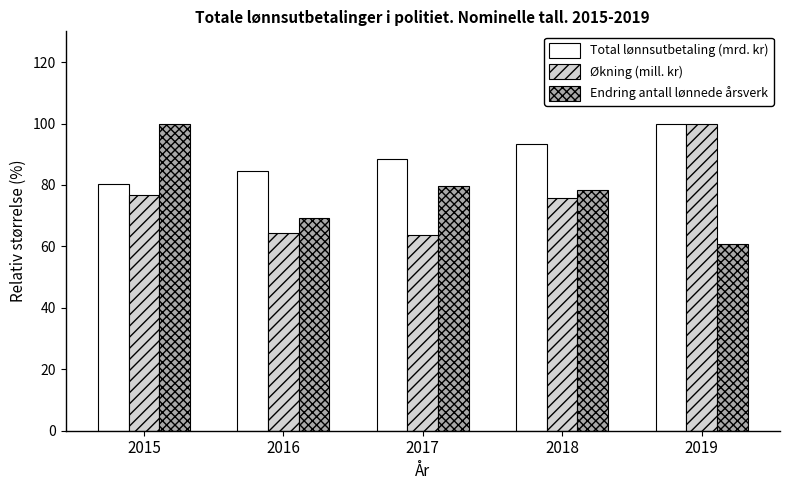

Is it true that Total lønnsutbetaling (mrd. kr) equals 27.6 at 2015?

False